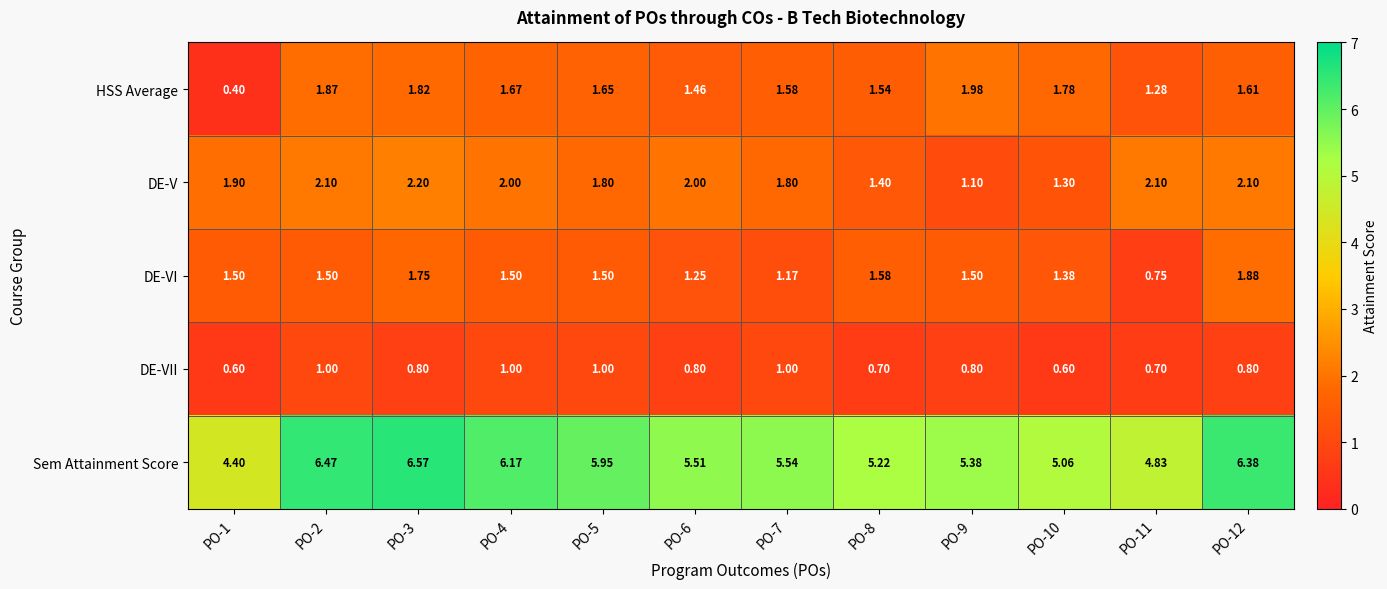

Which series has the largest total across all categories?

Sem Attainment Score